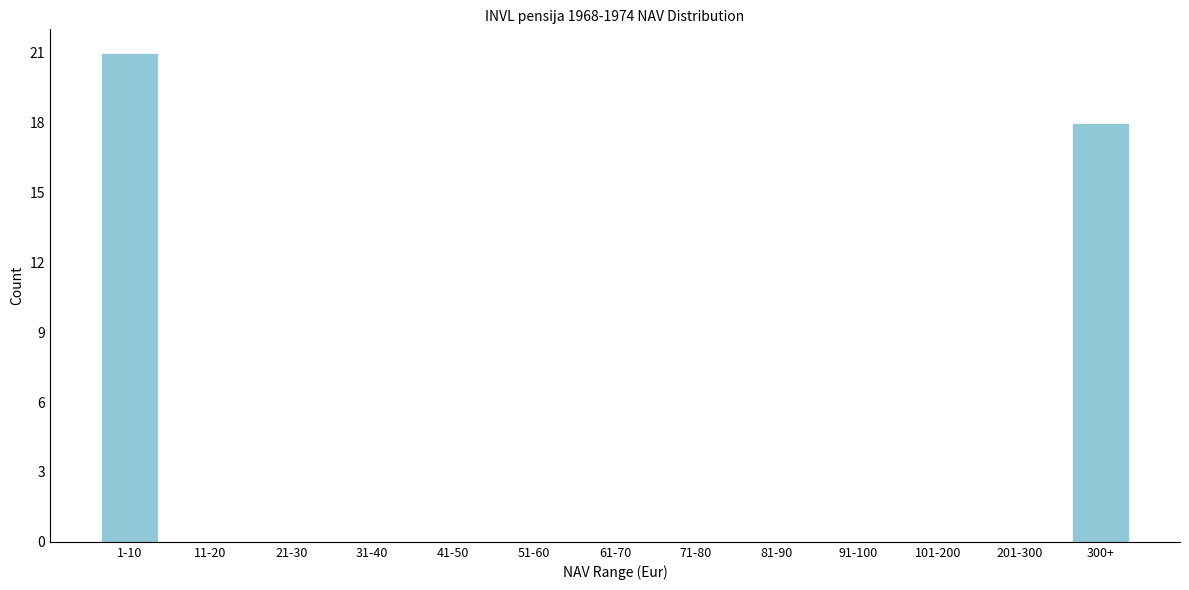

Reading left to right, transcribe all the data shown in this chart.

1-10=21	11-20=0	21-30=0	31-40=0	41-50=0	51-60=0	61-70=0	71-80=0	81-90=0	91-100=0	101-200=0	201-300=0	300+=18